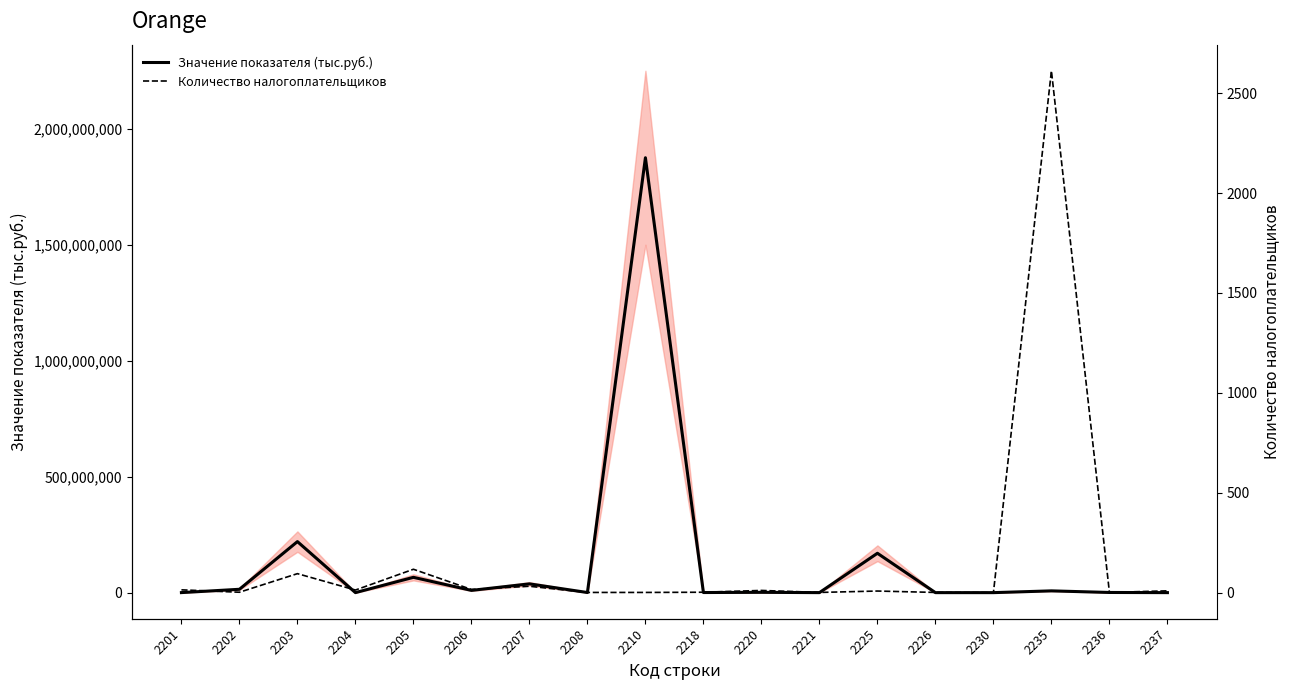

At which category does Количество налогоплательщиков reach its first local peak?

2203